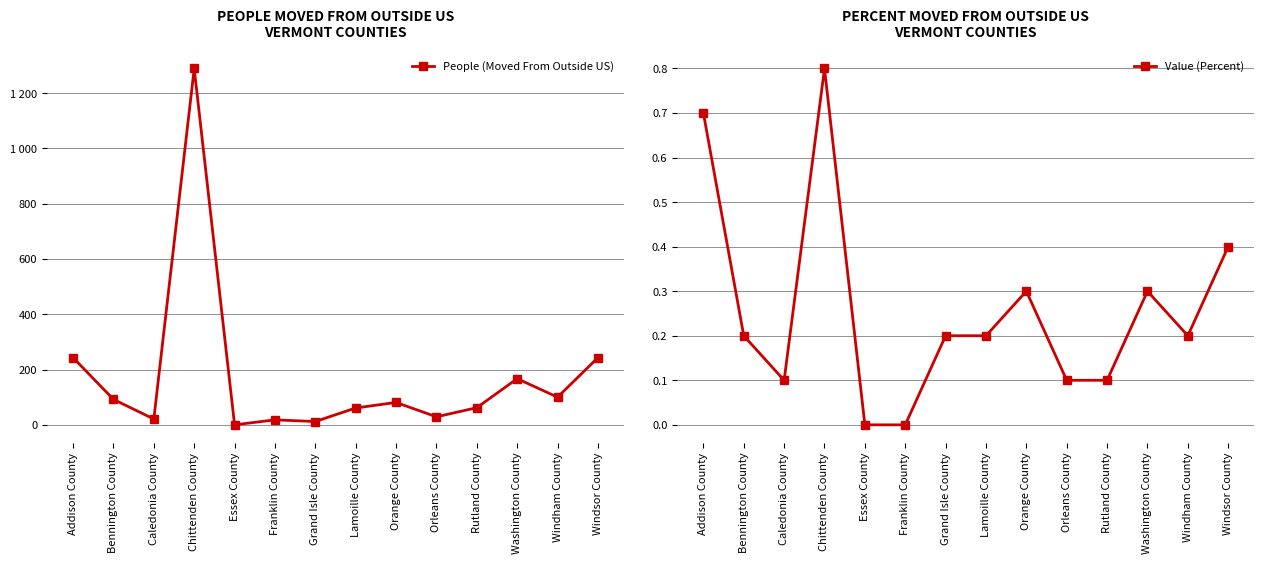

Reading left to right, list all the values displayed in this chart.

People (Moved From Outside US): 243.0	92.0	21.0	1289.0	0.0	18.0	12.0	61.0	81.0	29.0	62.0	167.0	100.0	243.0
Value (Percent): 0.7	0.2	0.1	0.8	0.0	0.0	0.2	0.2	0.3	0.1	0.1	0.3	0.2	0.4